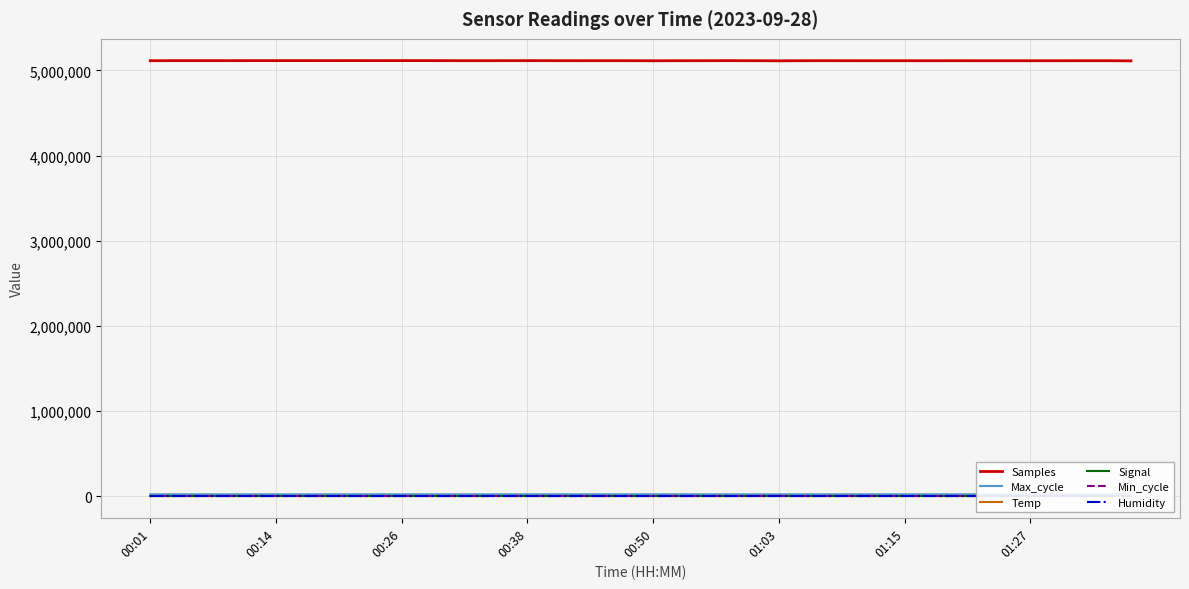

Reading left to right, list all the values displayed in this chart.

Samples: 5114769.0	5115568.0	5115580.0	5115422.0	5115618.0	5115609.0	5115696.0	5115540.0	5115781.0	5115577.0	5115730.0	5115679.0	5115323.0	5114956.0	5115357.0	5115521.0	5115221.0	5114913.0	5115139.0	5114947.0	5113766.0	5114715.0	5114906.0	5115554.0	5114780.0	5113421.0	5114755.0	5115157.0	5114496.0	5114471.0	5114513.0	5114275.0	5114738.0	5114365.0	5114418.0	5114267.0	5114381.0	5114586.0	5114669.0	5113027.0
Max_cycle: 20038.0	20040.0	20080.0	20054.0	20043.0	20055.0	20031.0	20038.0	20409.0	20386.0	20040.0	20116.0	20032.0	20036.0	20126.0	20035.0	20104.0	20035.0	20050.0	20040.0	20569.0	20531.0	20046.0	20036.0	19922.0	20040.0	20080.0	20164.0	20094.0	20027.0	20073.0	20043.0	20122.0	20132.0	20127.0	20039.0	20047.0	20454.0	20085.0	20463.0
Temp: 17.7	17.7	17.7	17.7	17.6	17.6	17.6	17.6	17.6	17.6	17.6	17.6	17.6	17.5	17.5	17.5	17.5	17.5	17.5	17.5	17.5	17.5	17.5	17.5	17.5	17.5	17.5	17.4	17.4	17.4	17.4	17.4	17.4	17.4	17.4	17.4	17.4	17.4	17.4	17.4
Signal: -75.0	-74.0	-76.0	-73.0	-75.0	-75.0	-74.0	-73.0	-74.0	-75.0	-74.0	-75.0	-76.0	-74.0	-74.0	-73.0	-76.0	-75.0	-76.0	-76.0	-74.0	-74.0	-75.0	-74.0	-75.0	-75.0	-74.0	-76.0	-74.0	-75.0	-76.0	-75.0	-74.0	-75.0	-75.0	-76.0	-74.0	-73.0	-74.0	-77.0
Min_cycle: 28.0	28.0	28.0	28.0	28.0	28.0	28.0	27.0	28.0	28.0	28.0	28.0	28.0	28.0	28.0	28.0	28.0	28.0	28.0	28.0	28.0	28.0	28.0	28.0	28.0	28.0	28.0	28.0	28.0	28.0	28.0	28.0	28.0	28.0	28.0	28.0	28.0	28.0	27.0	28.0
Humidity: 99.9	99.9	99.9	99.9	99.9	99.9	99.9	99.9	99.9	99.9	99.9	99.9	99.9	99.9	99.9	99.9	99.9	99.9	99.9	99.9	99.9	99.9	99.9	99.9	99.9	99.9	99.9	99.9	99.9	99.9	99.9	99.9	99.9	99.9	99.9	99.9	99.9	99.9	99.9	99.9